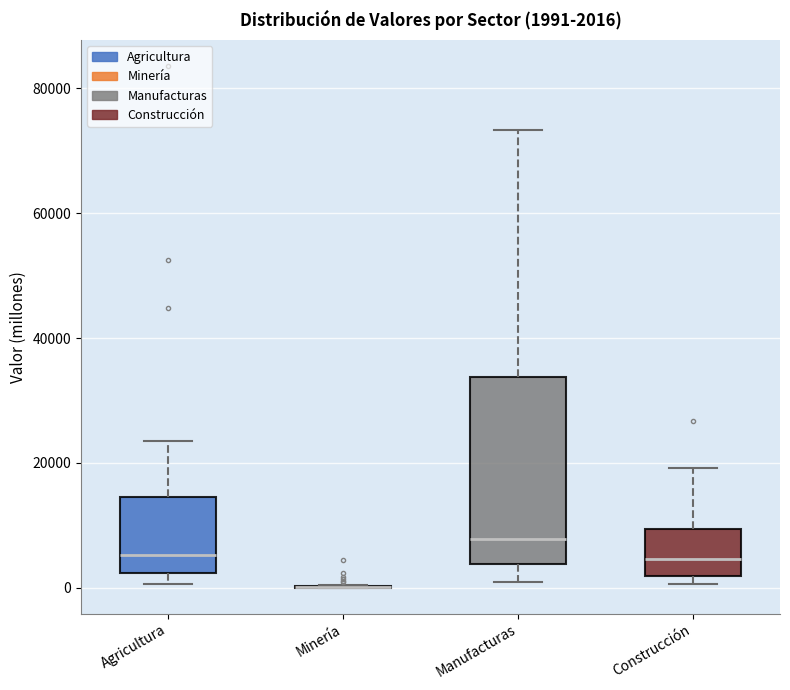

Which box is the tallest, from its lower edge to its upper edge?

Manufacturas